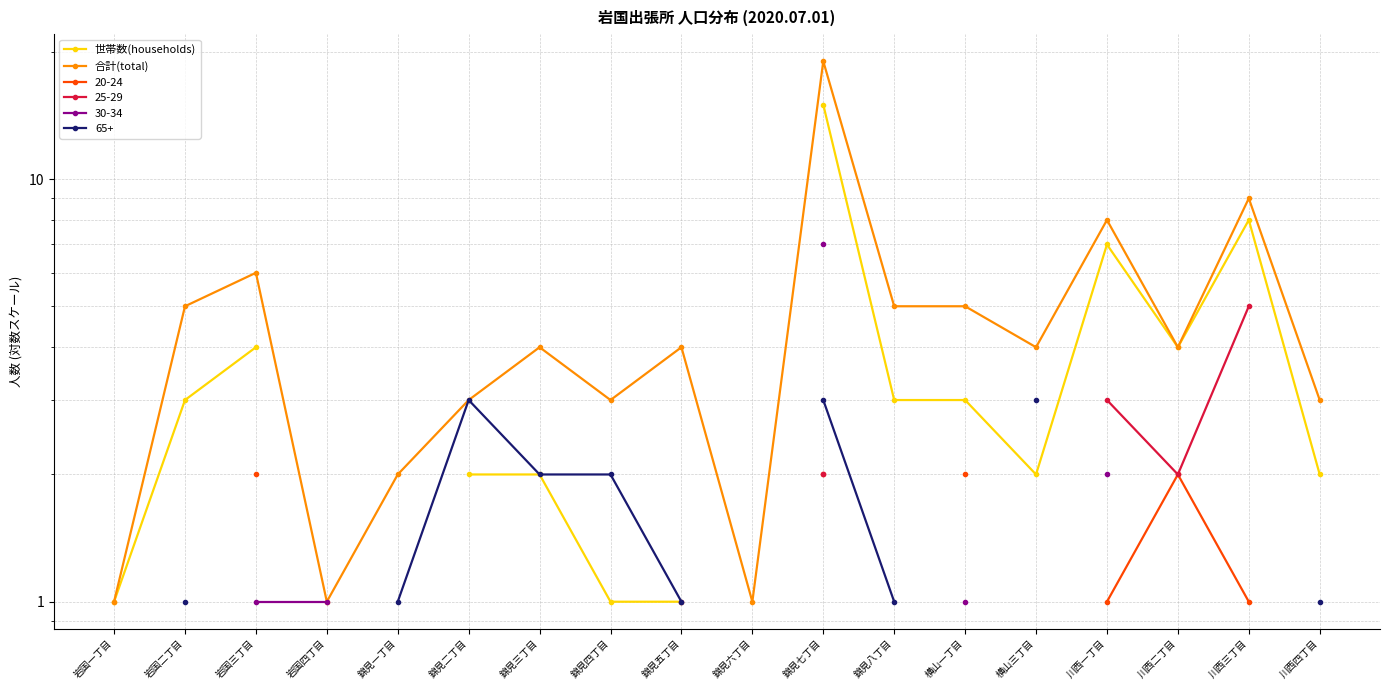

How many values in 世帯数(households) are above zero?

15